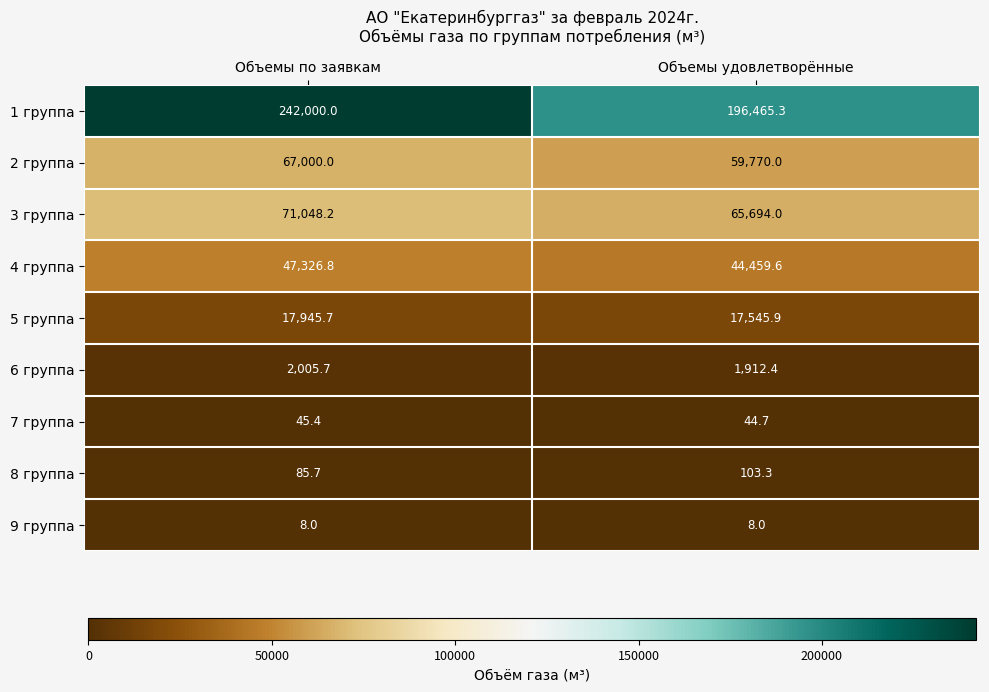

What value does the 4 группа series have at Объемы удовлетворённые?

44459.6